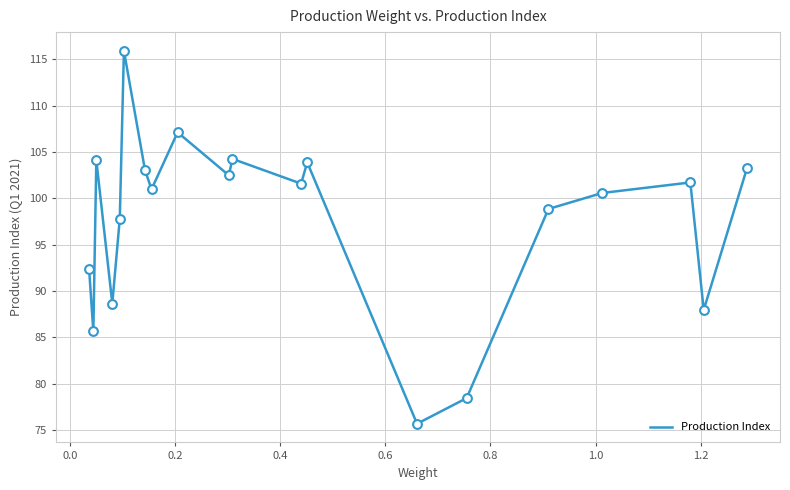

What is the maximum value shown in the chart?

115.9